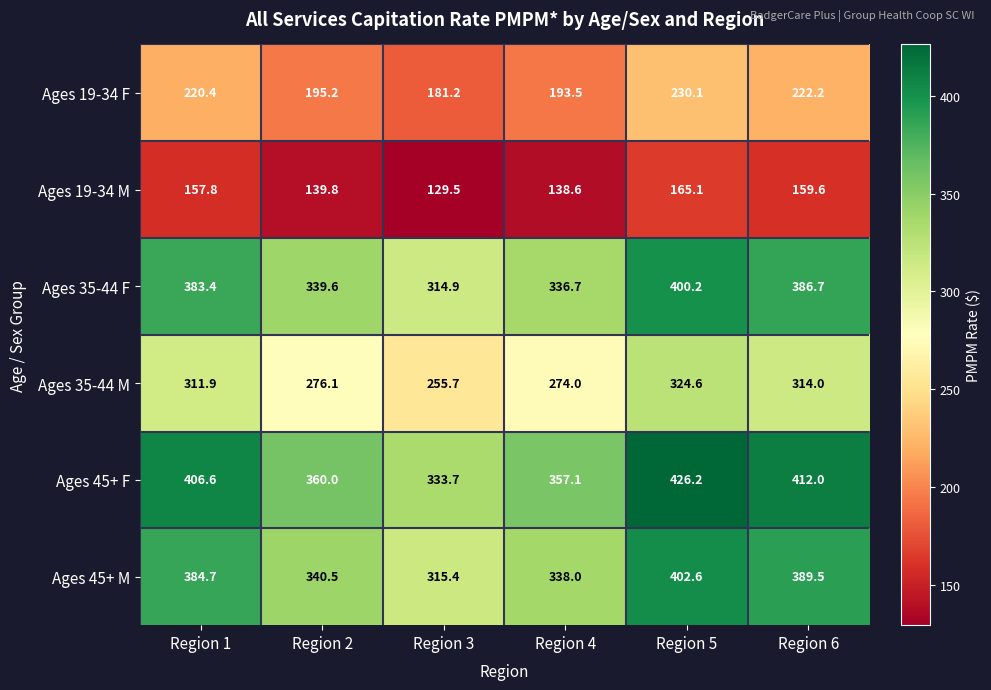

At which category is the sum across all series the highest?

Region 5